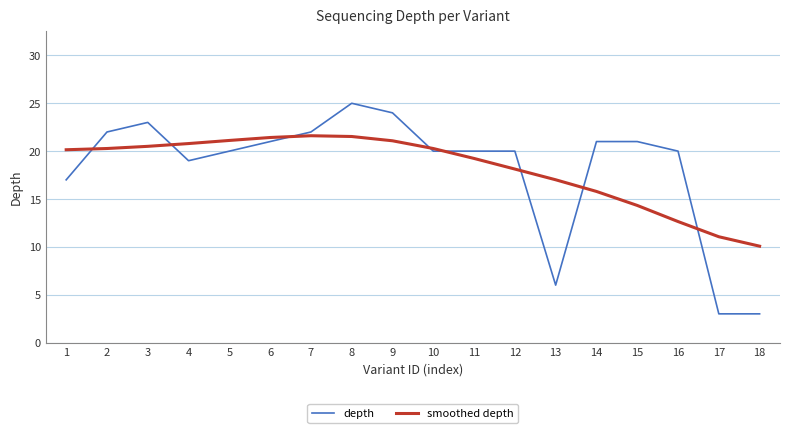

What is the spread (max minus min) of values at 7?

0.4